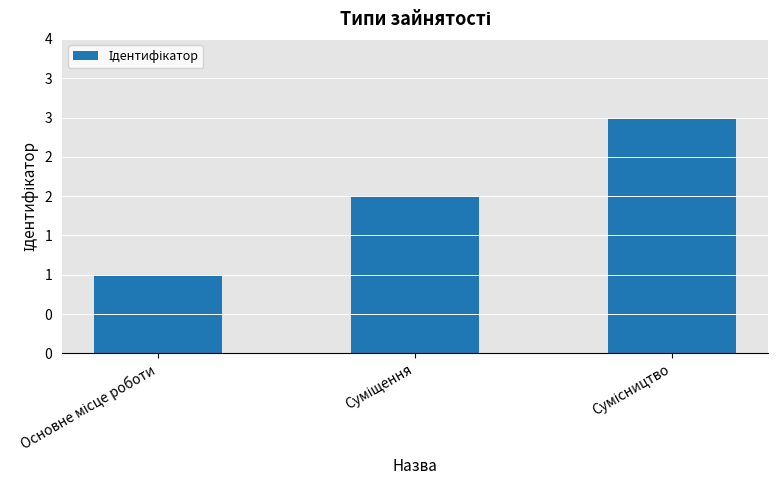

The chart shows a value of 2 at Основне місце роботи. True or false?

False